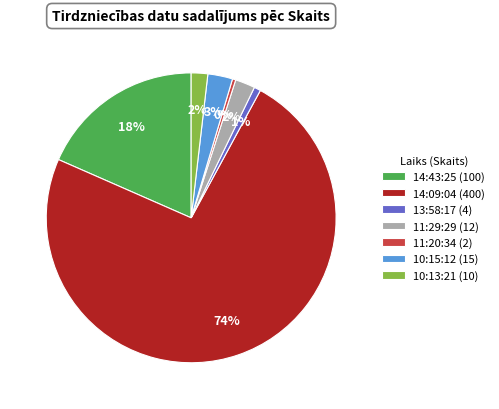

Count the number of slices in the pie.

7